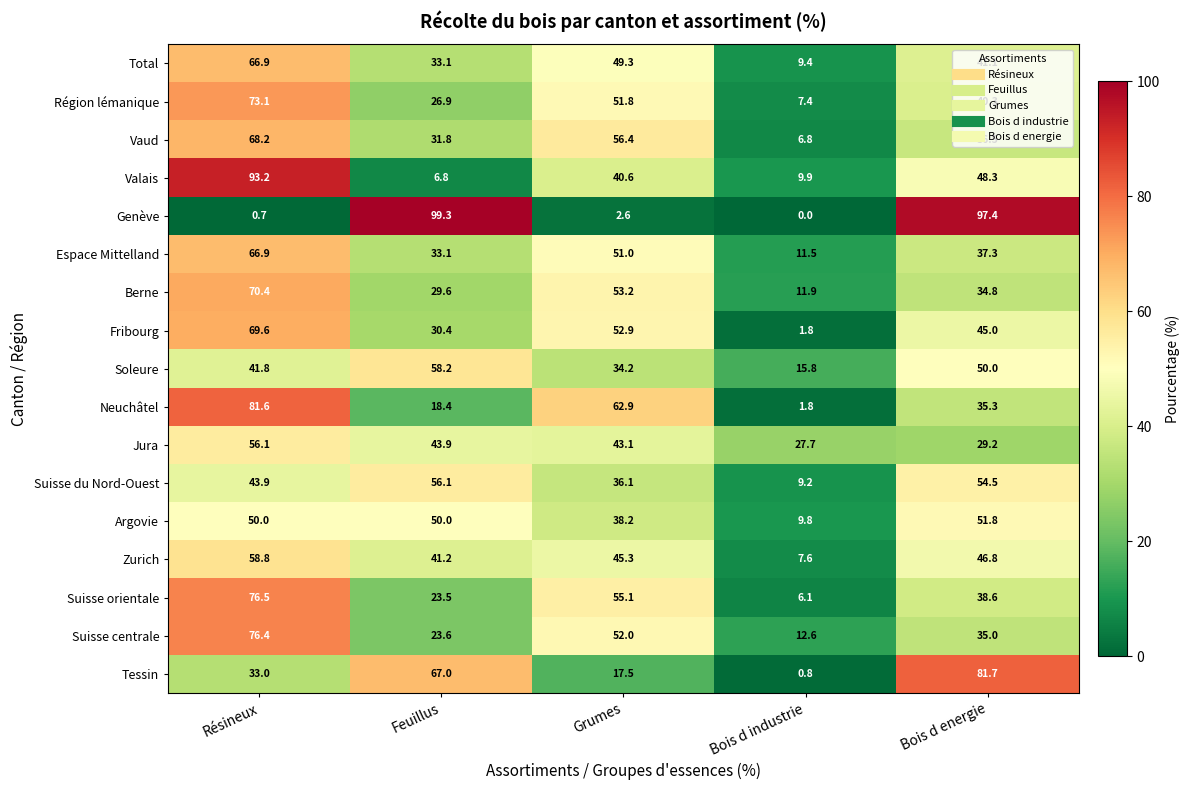

How many data points does each series have?

5